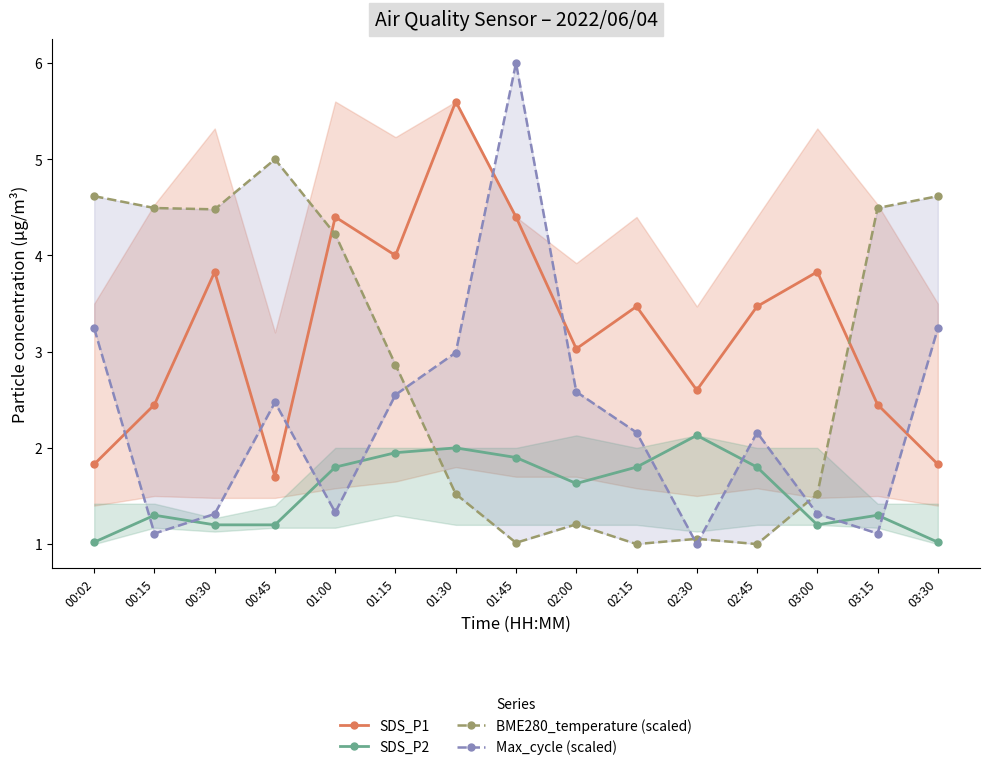

Which has a higher value, 01:00 or 00:15?

01:00